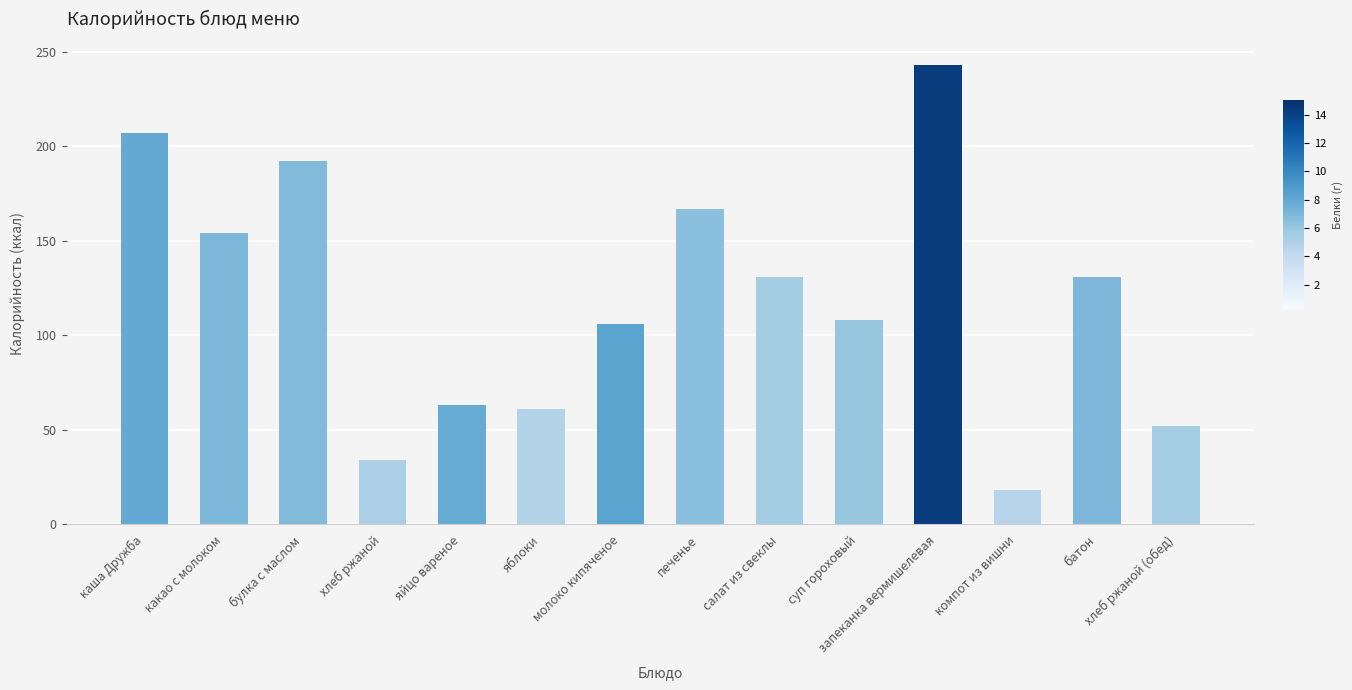

Does the chart contain stacked bars?

No